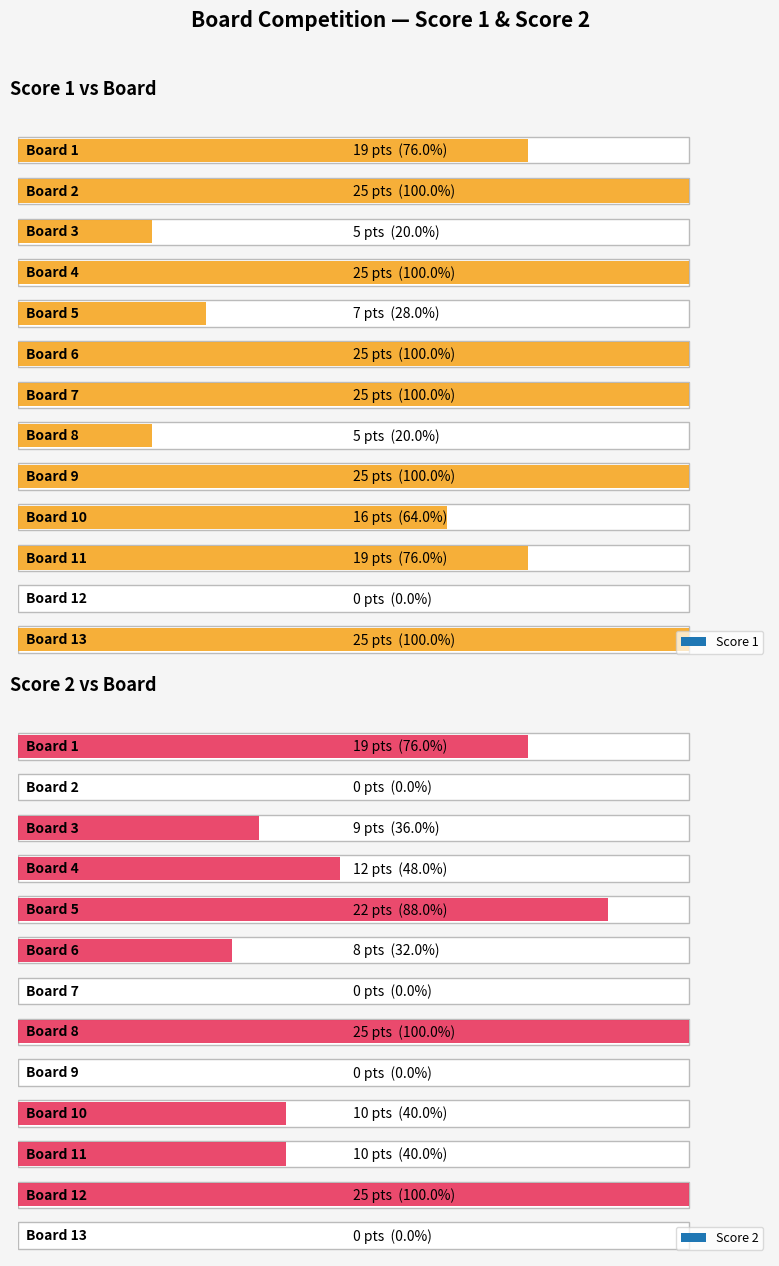

What are all the series names shown in the legend?

Score 1, Score 2